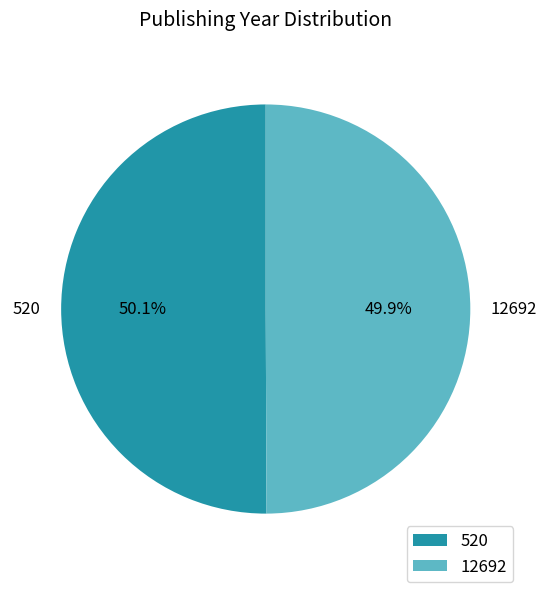

What is the ratio of the value at 12692 to the value at 520?

1.0